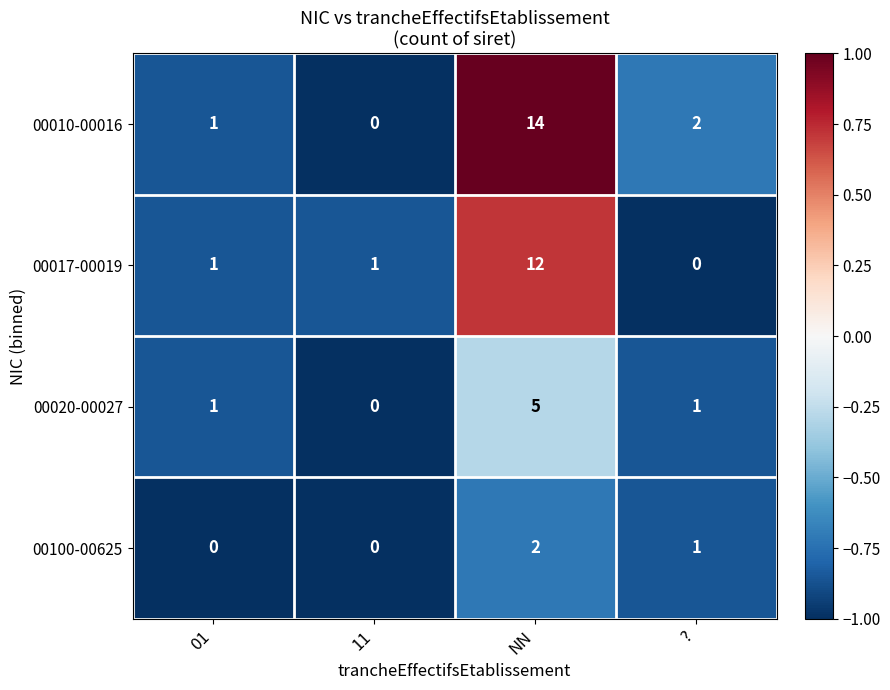

The 00010-00016 series shows 4 at ?. True or false?

False